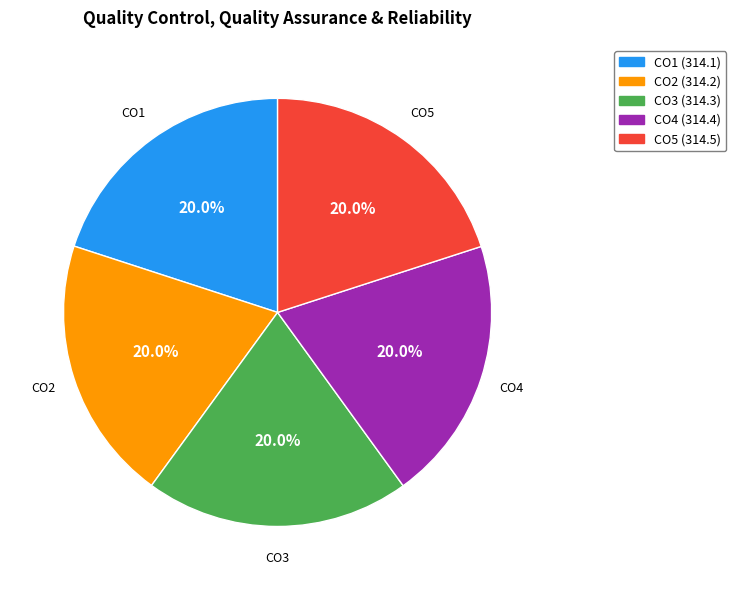

Is it true that CO4 is 20% of the pie?

True